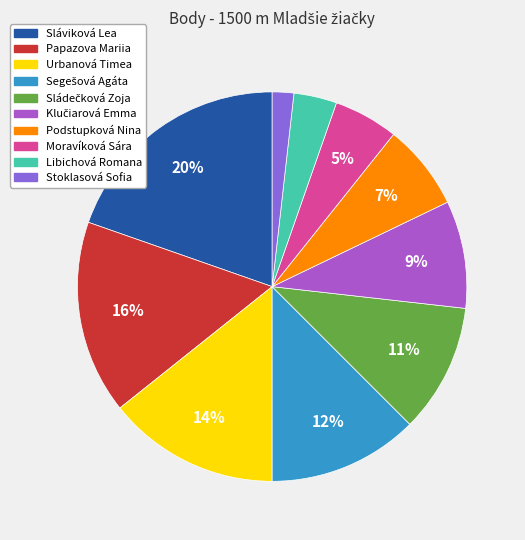

To the nearest percent, what portion does Urbanová Timea represent?

14%